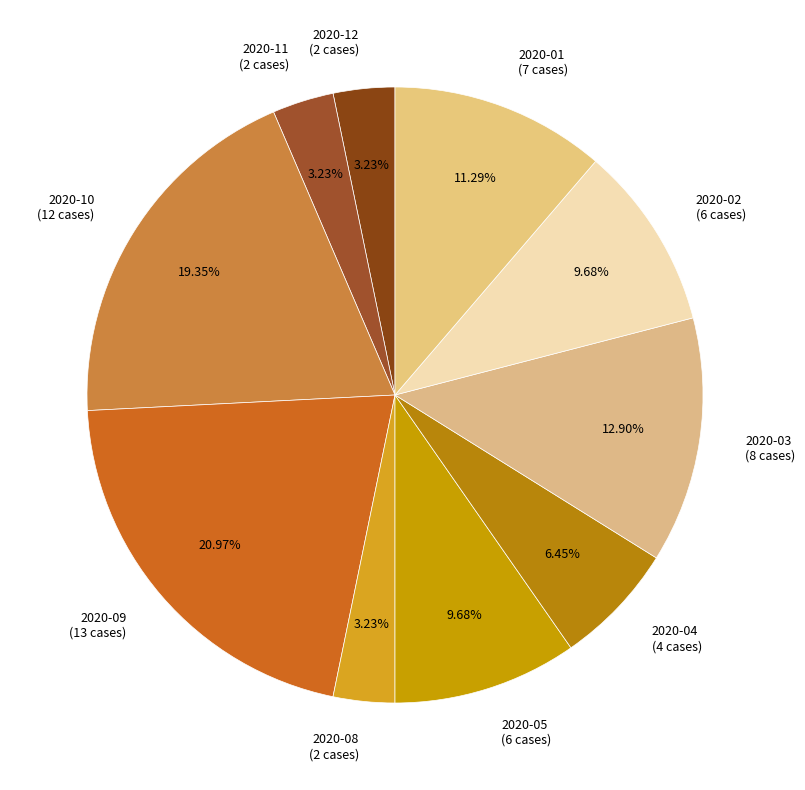

What is the smallest slice in the pie chart?

2020-12